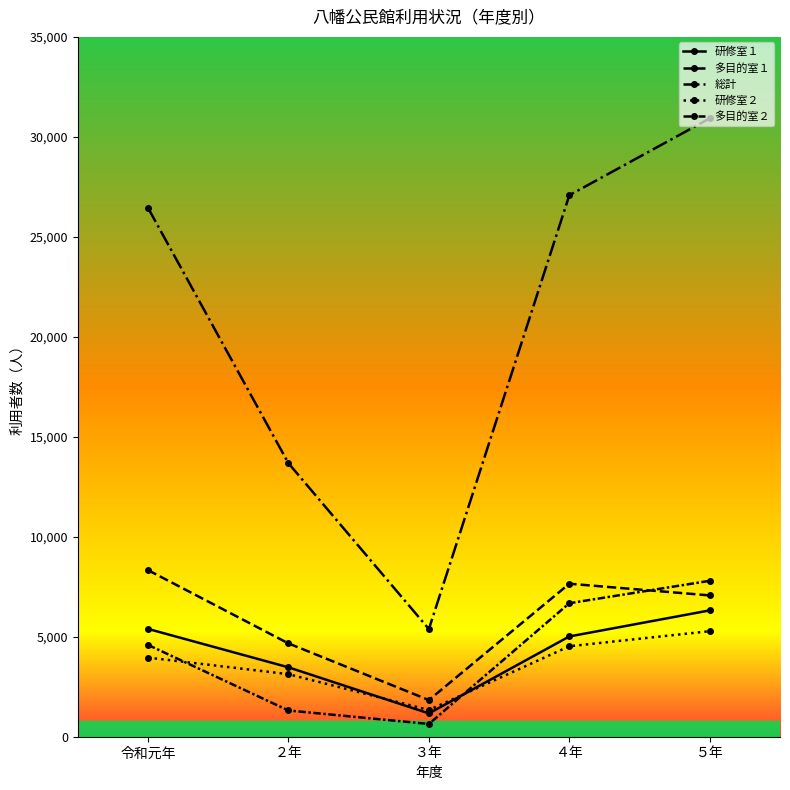

How many lines are shown in the chart?

5